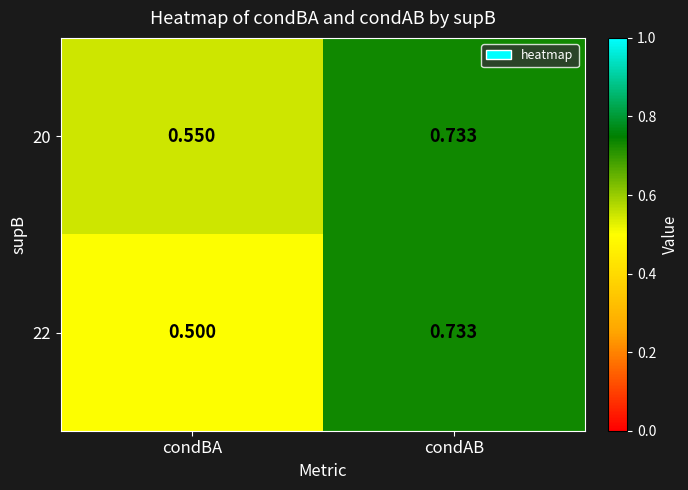

At which label is 20 closest to 0?

condBA